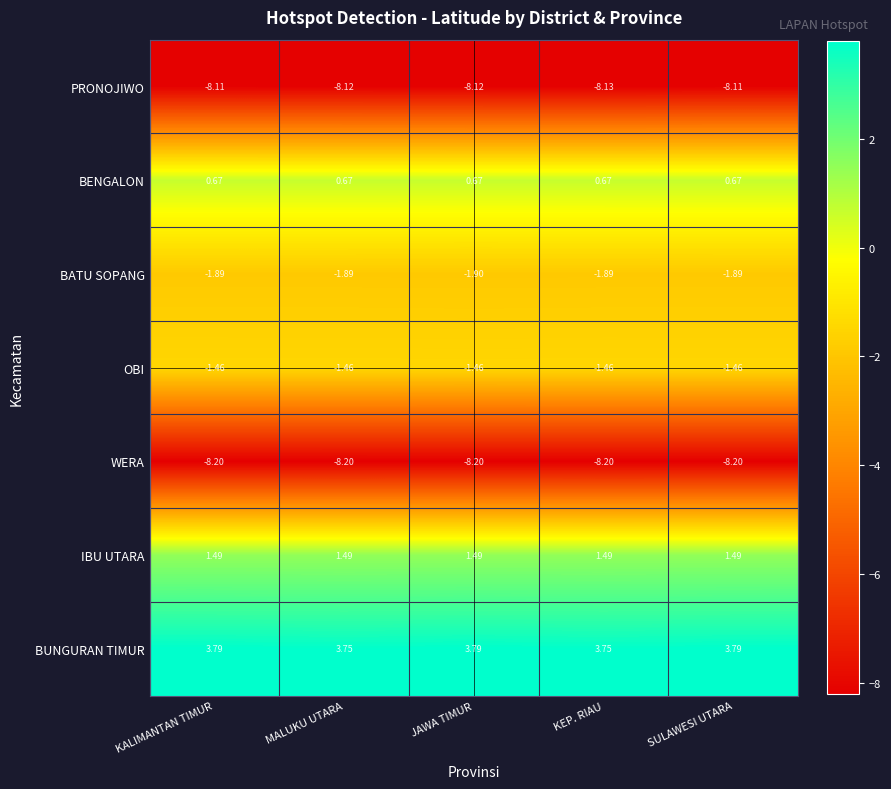

Which series changed the most between JAWA TIMUR and KEP. RIAU?

BUNGURAN TIMUR